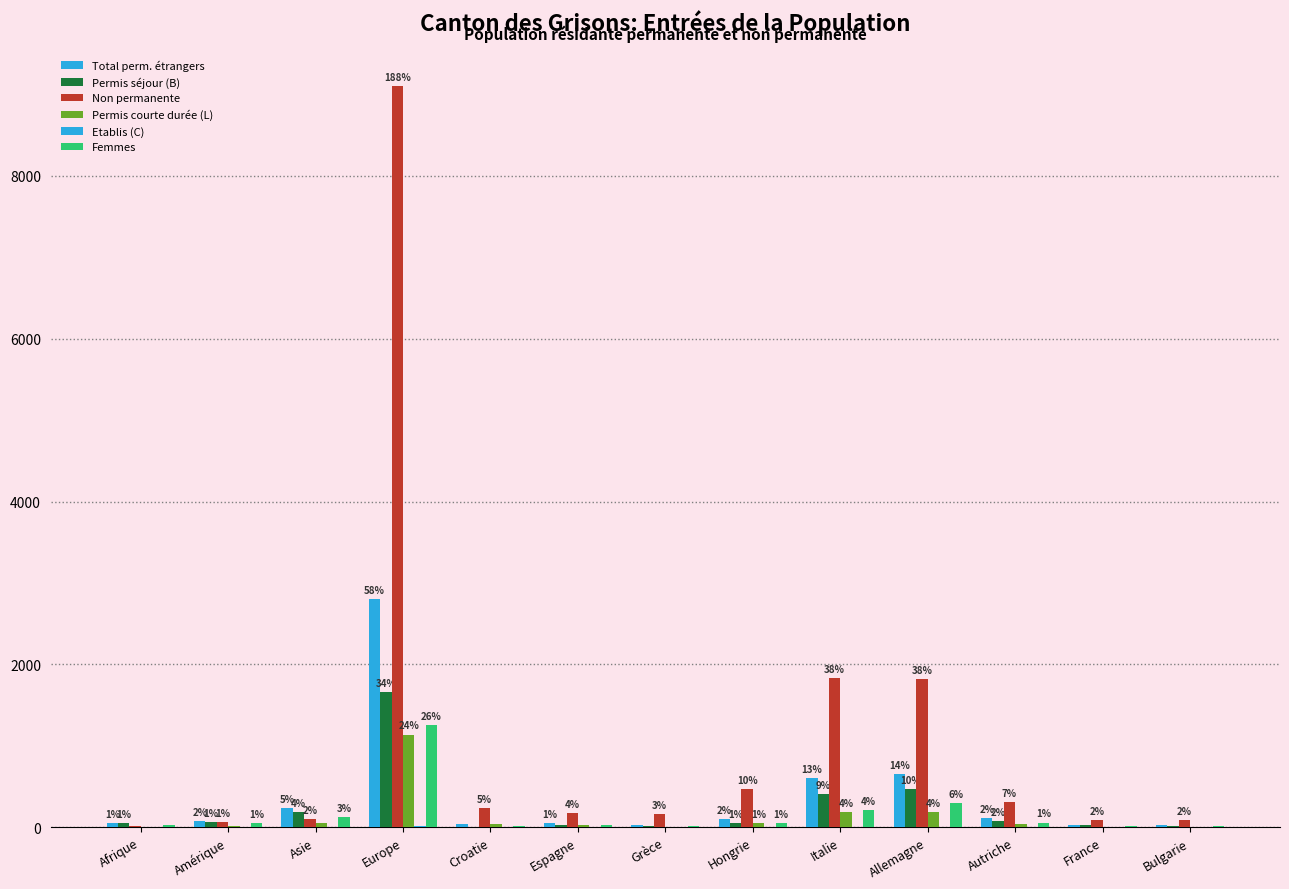

What is the difference between the second highest and second lowest values in the Non permanente series?

1774